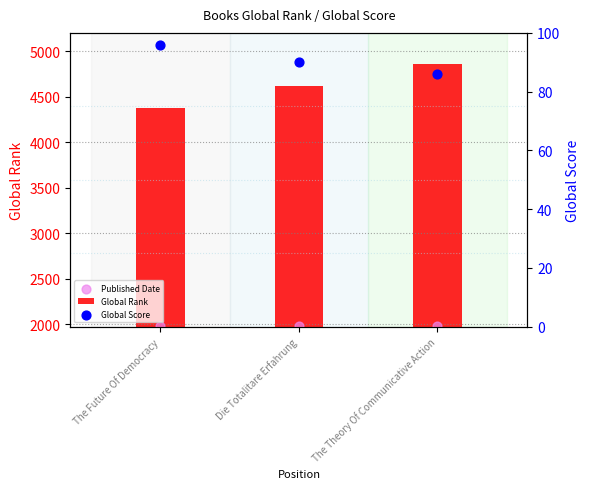

What are all the series names shown in the legend?

Global Rank, Published Date, Global Score